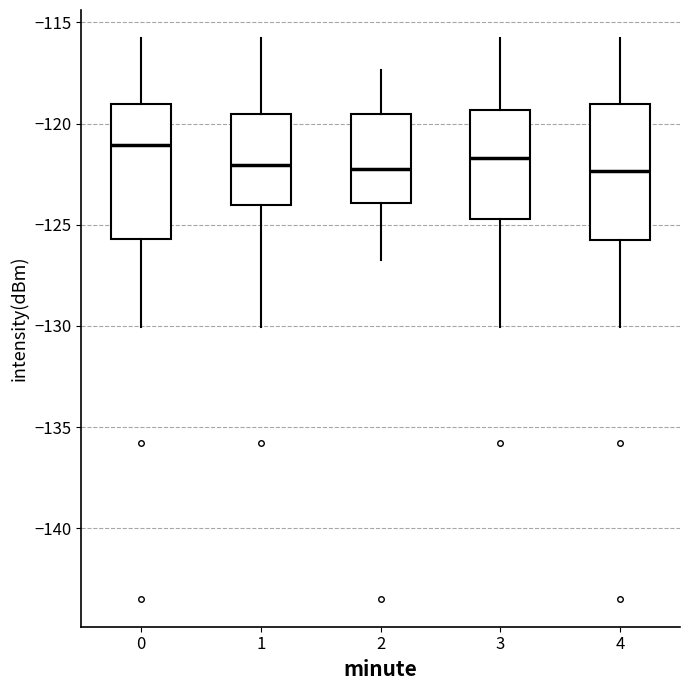

Reading left to right, transcribe this box plot: for each box, give where its median line is, the range the box spans, and where its two whiskers end, as read against the y-axis. The values are not printed on the chart, so give them approximately, as read against the axis.

0: median -121.0, box -125.5 to -119.0, whiskers -130.0 to -116.0
1: median -122.0, box -124.0 to -119.5, whiskers -130.0 to -116.0
2: median -122.5, box -124.0 to -119.5, whiskers -127.0 to -117.5
3: median -121.5, box -124.5 to -119.5, whiskers -130.0 to -116.0
4: median -122.5, box -125.5 to -119.0, whiskers -130.0 to -116.0